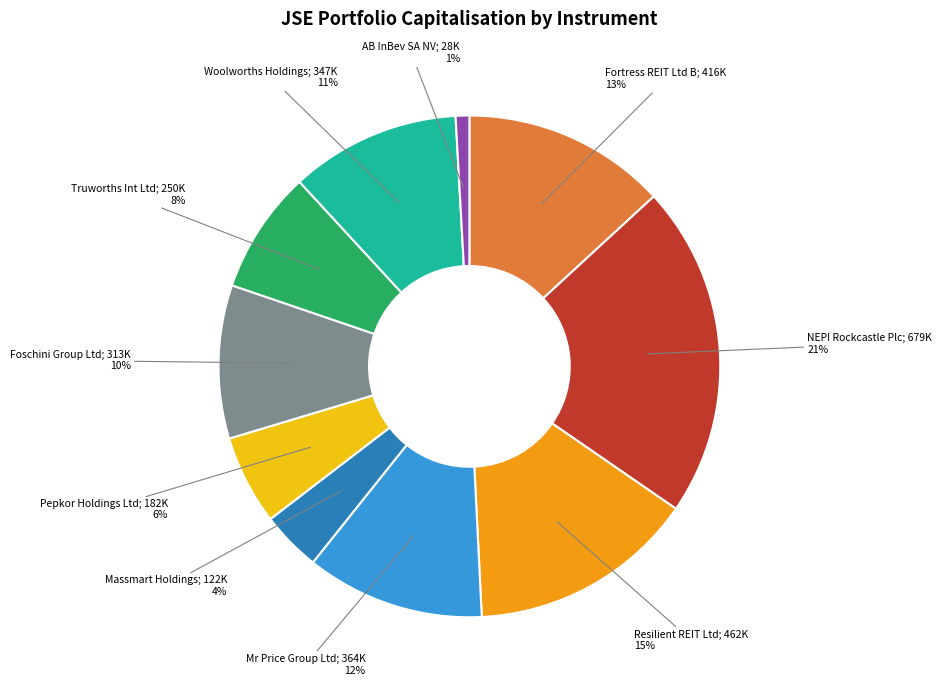

Is there any slice that represents more than half of the pie?

No